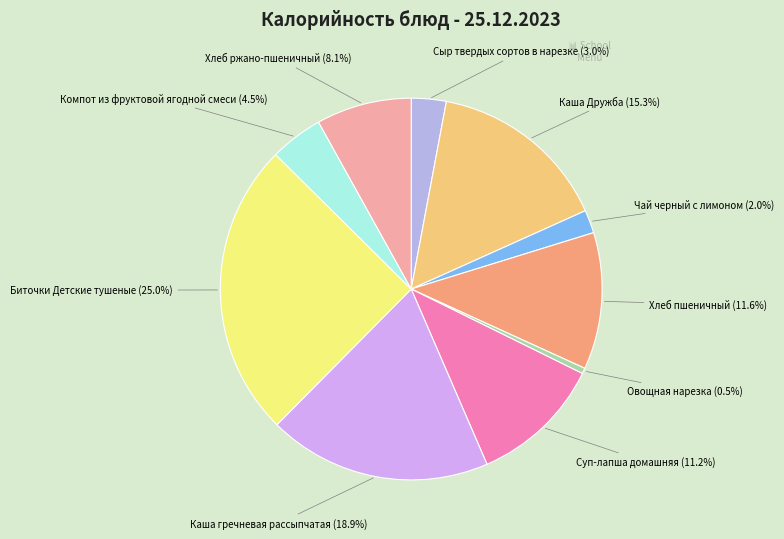

How many segments does this pie chart have?

10